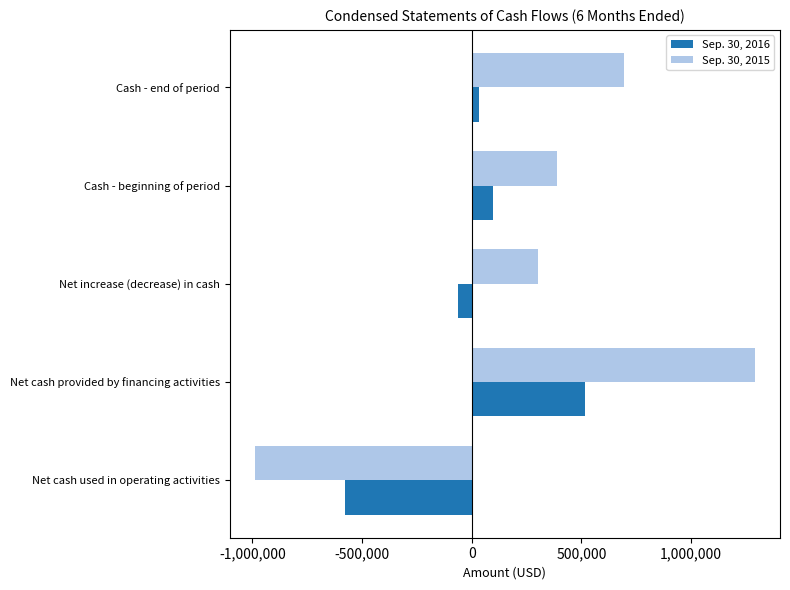

What is the highest value of the Sep. 30, 2016 series?

517031